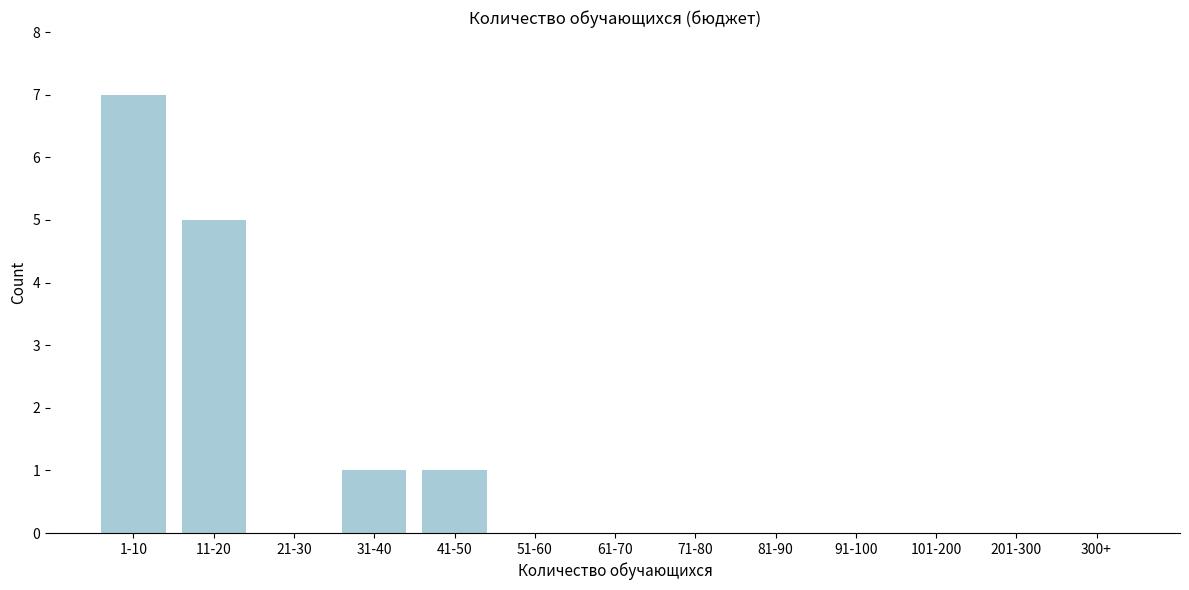

Reading left to right, what are all the values shown in this chart?

1-10=7	11-20=5	21-30=0	31-40=1	41-50=1	51-60=0	61-70=0	71-80=0	81-90=0	91-100=0	101-200=0	201-300=0	300+=0